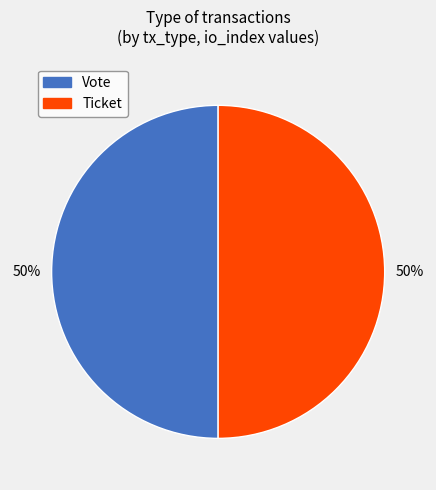

True or false: Vote accounts for 94% of the total.

False